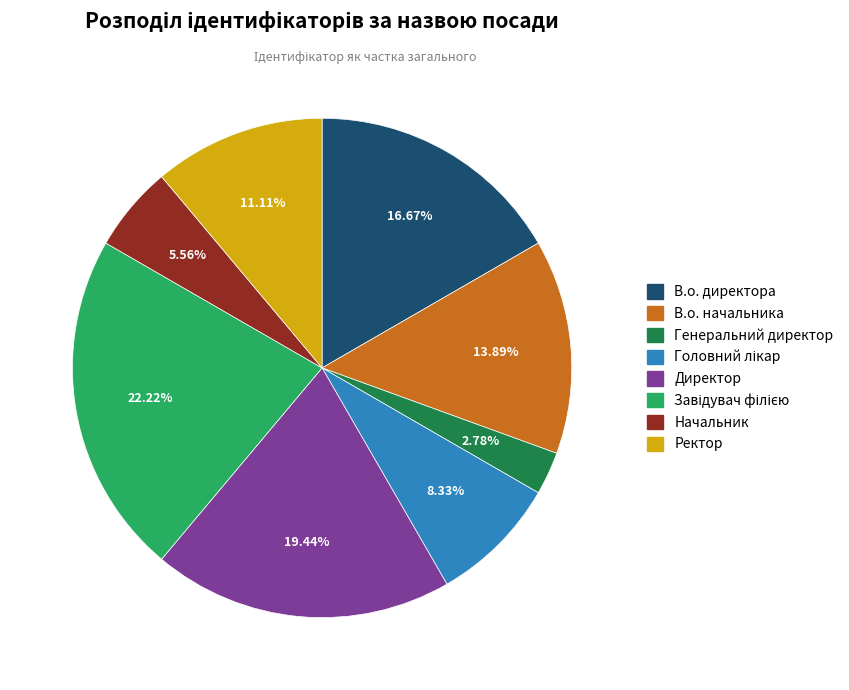

Does any single category account for the majority?

No